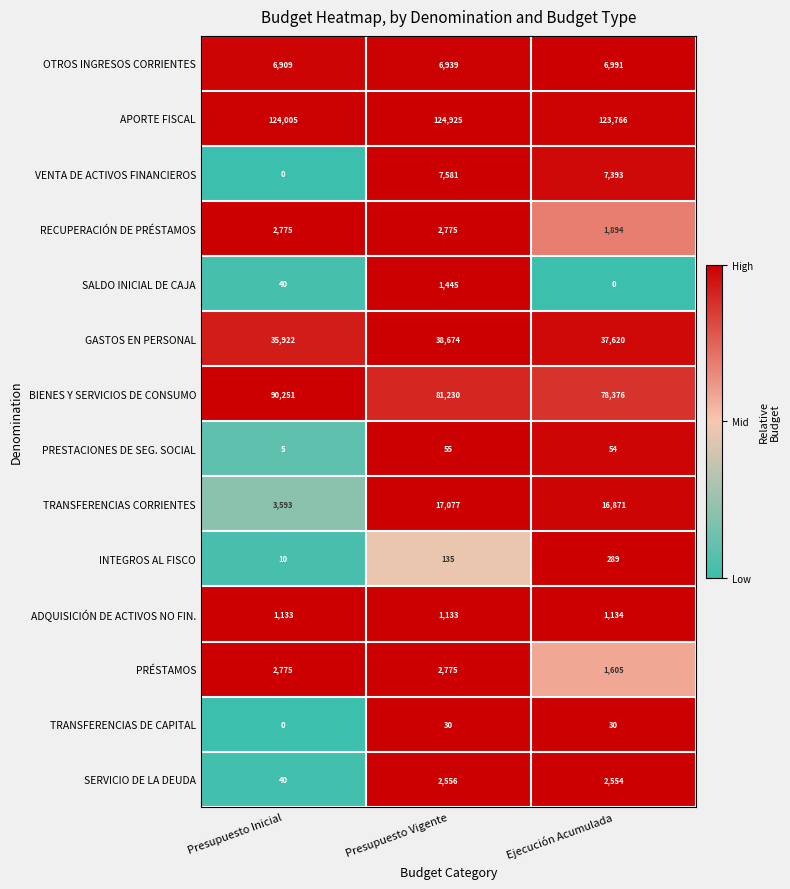

What is the highest value of the VENTA DE ACTIVOS FINANCIEROS series?

7581